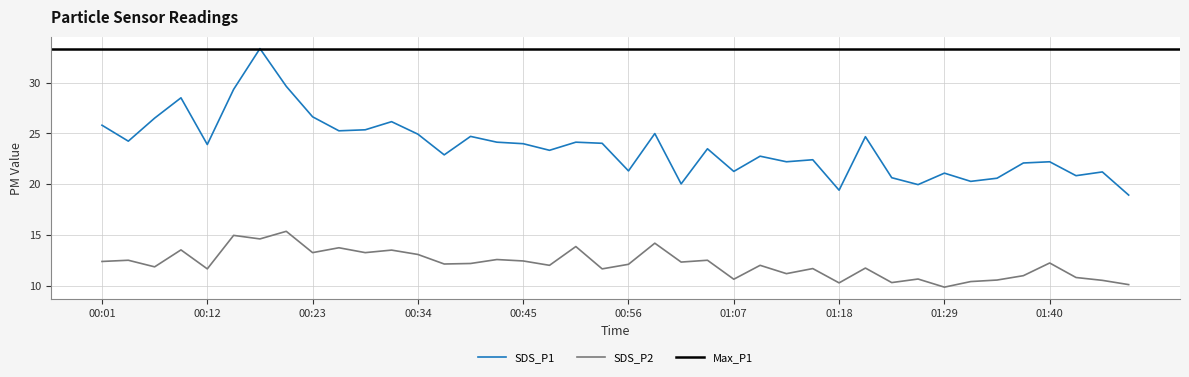

The SDS_P1 series shows 17.8 at 00:06. True or false?

False